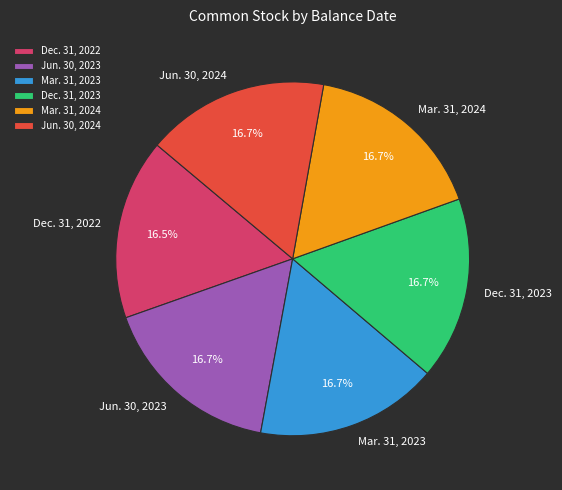

Do Dec. 31, 2022 and Jun. 30, 2024 together represent more than half of the pie?

No